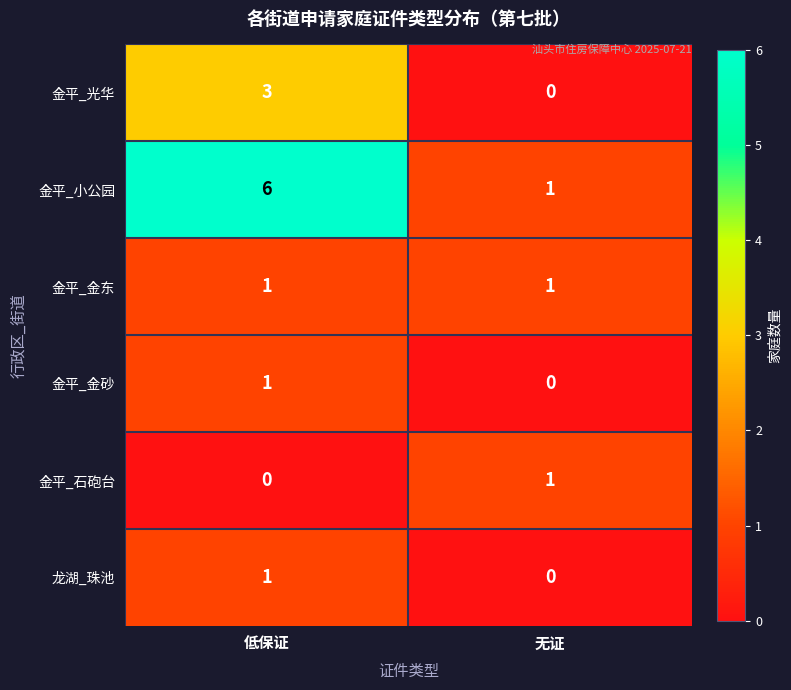

Reading left to right, list all the values displayed in this chart.

金平_光华: 3	0
金平_小公园: 6	1
金平_金东: 1	1
金平_金砂: 1	0
金平_石砲台: 0	1
龙湖_珠池: 1	0